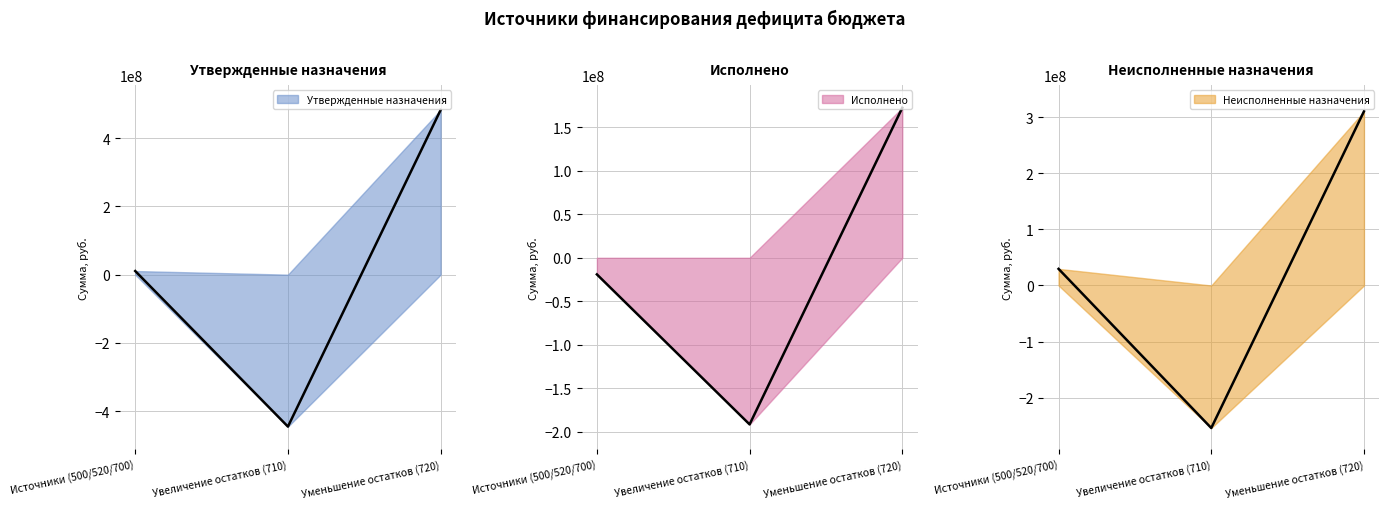

True or false: Неисполненные назначения has more than 2 interior local peaks.

False